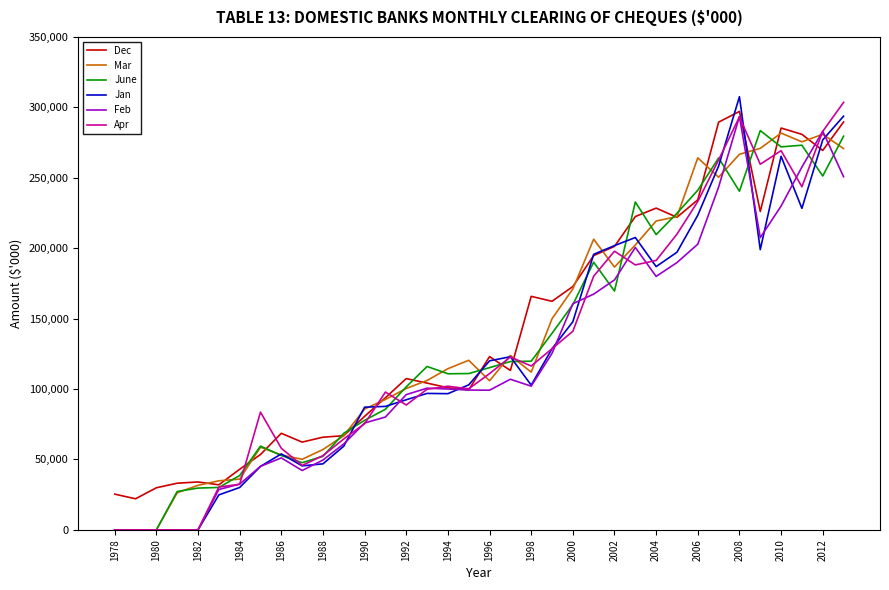

What is the average value of the Jan series?

125915